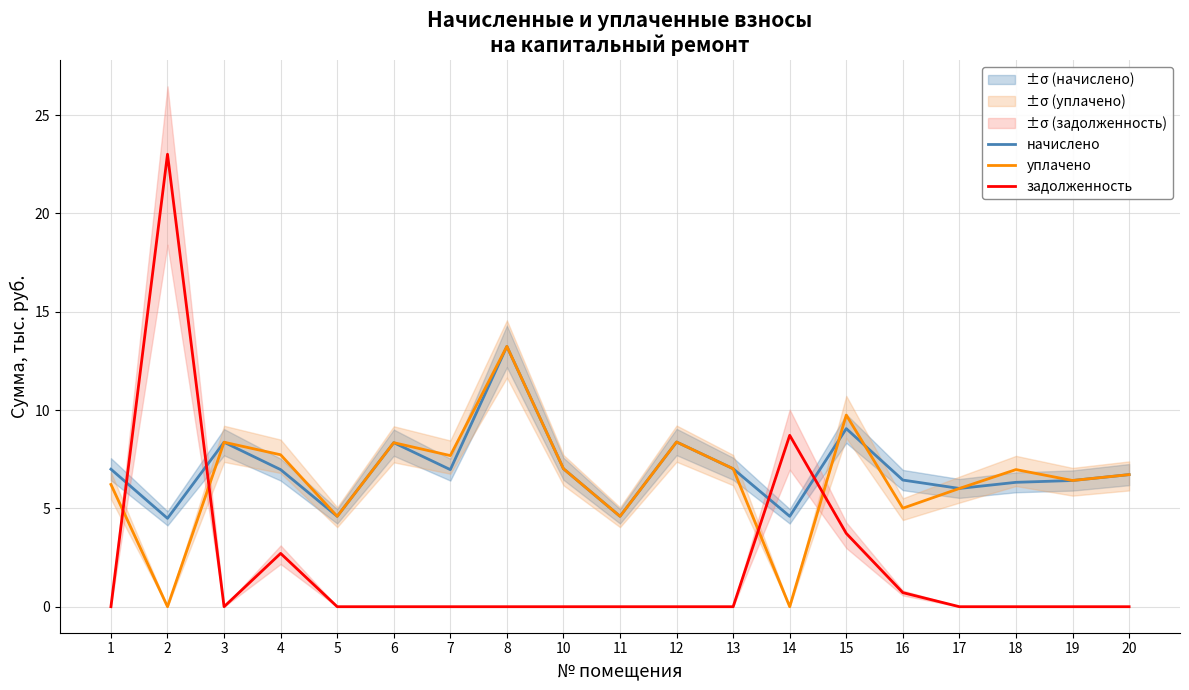

Reading right to left, transcribe all the data shown in this chart.

начислено: 6.7	6.4	6.3	6.0	6.4	9.1	4.6	7.0	8.4	4.6	7.0	13.2	7.0	8.3	4.6	7.0	8.4	4.5	7.0
уплачено: 6.7	6.4	7.0	6.0	5.0	9.7	0.0	7.0	8.4	4.6	7.0	13.2	7.7	8.3	4.6	7.7	8.4	0.0	6.2
задолженность: 0.0	0.0	0.0	0.0	0.7	3.7	8.7	0.0	0.0	0.0	0.0	0.0	0.0	0.0	0.0	2.7	0.0	23.0	0.0